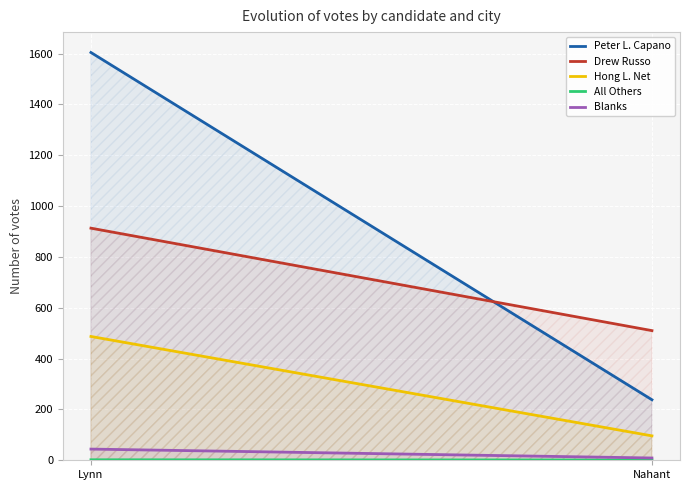

What is the label of the 1st point from the right?

Nahant